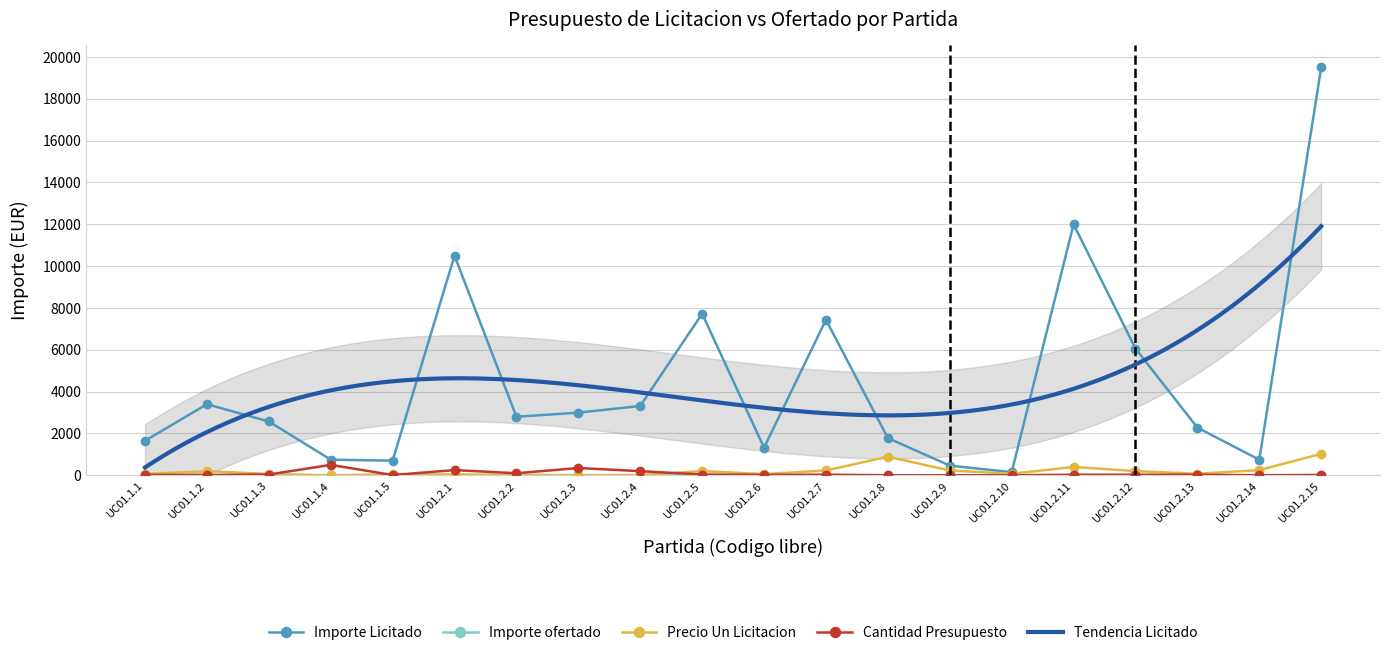

Which category has the lowest value in the Cantidad Presupuesto series?

UC01.2.8